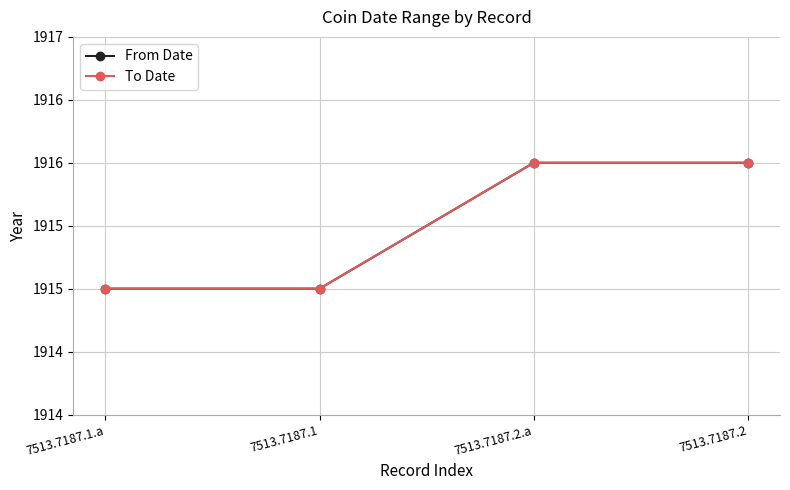

Is this an area chart (filled region under the line)?

No